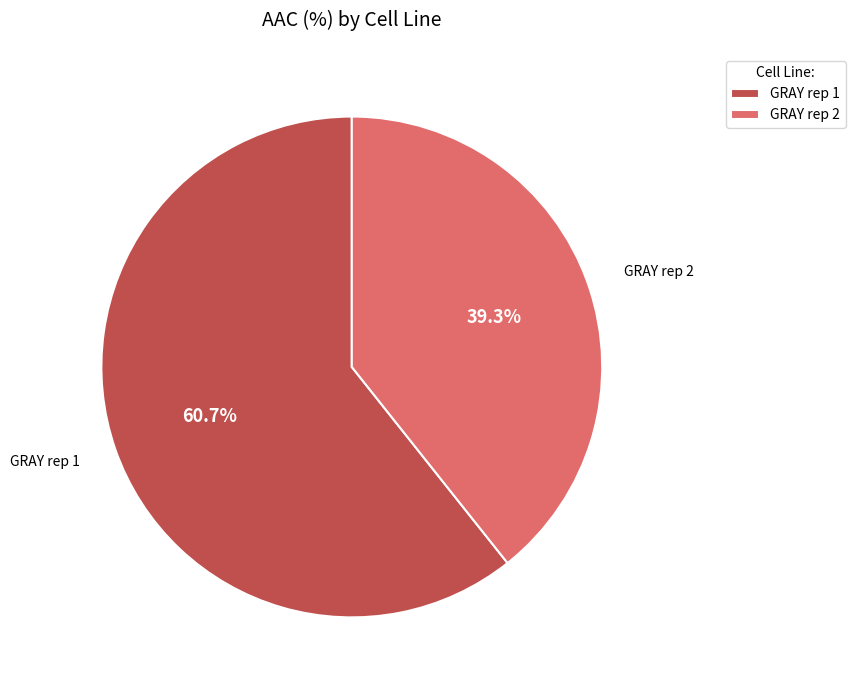

What is the ratio of the value at GRAY rep 1 to the value at GRAY rep 2?

1.5